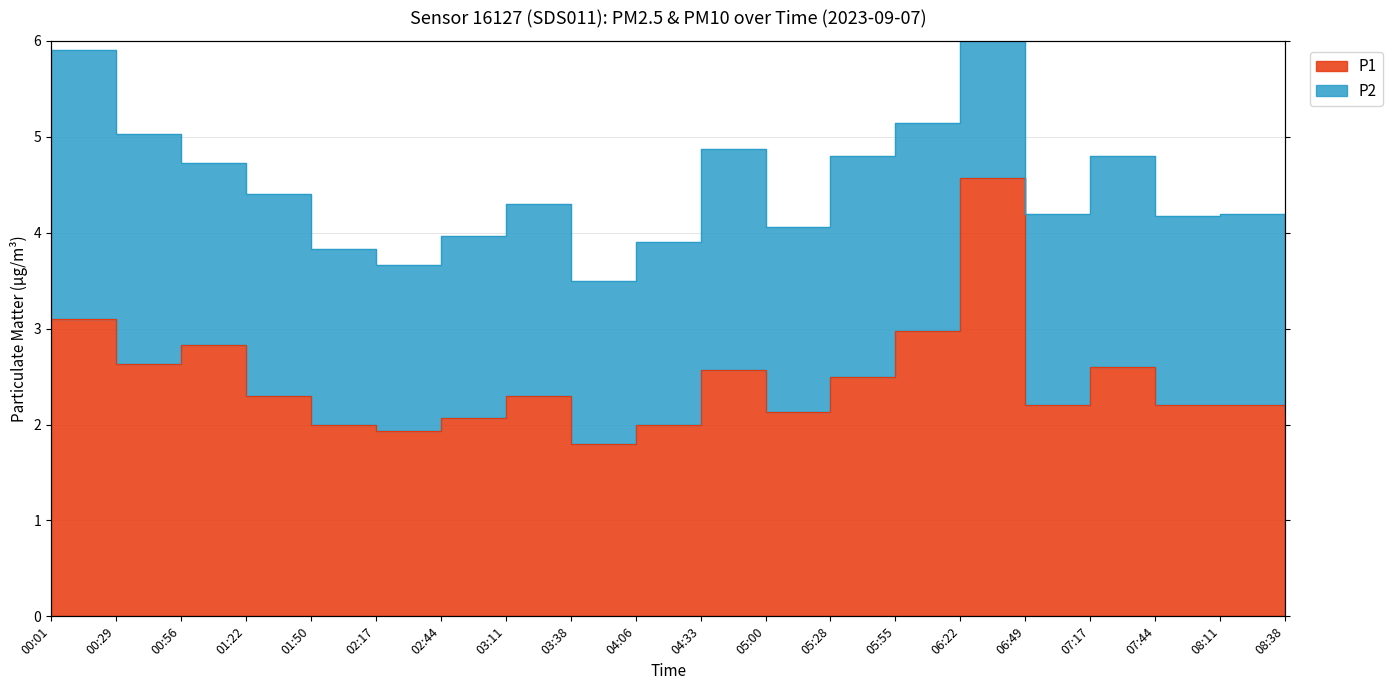

Read the value at 07:17.

2.6